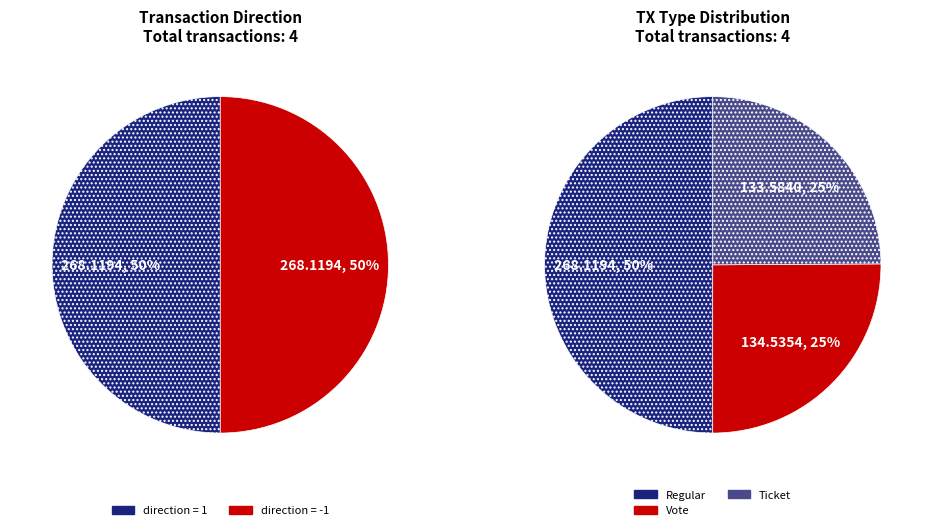

What is the smallest slice in the pie chart?

Ticket (-1)